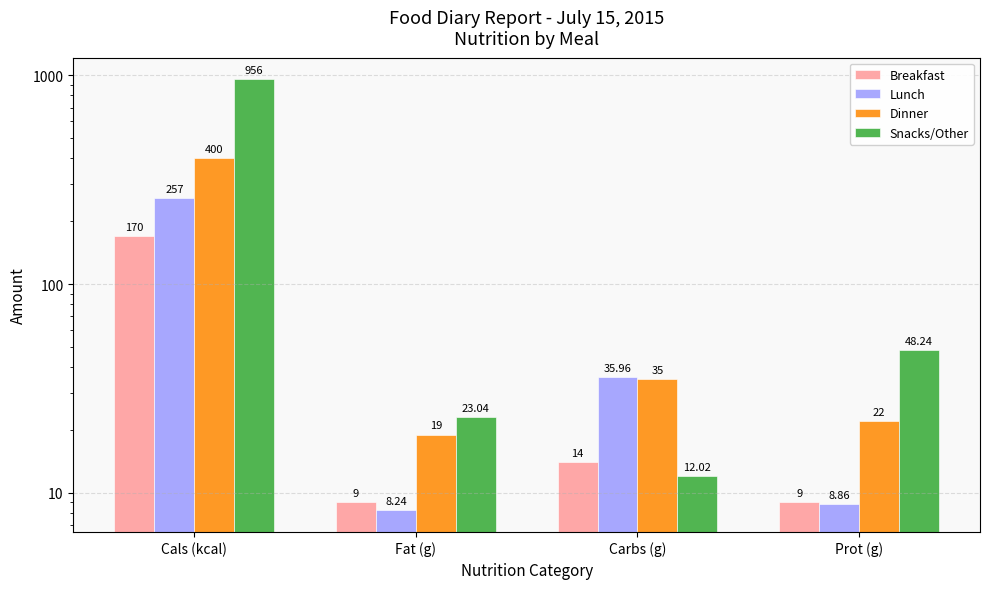

What is the minimum value shown in the chart?

8.2